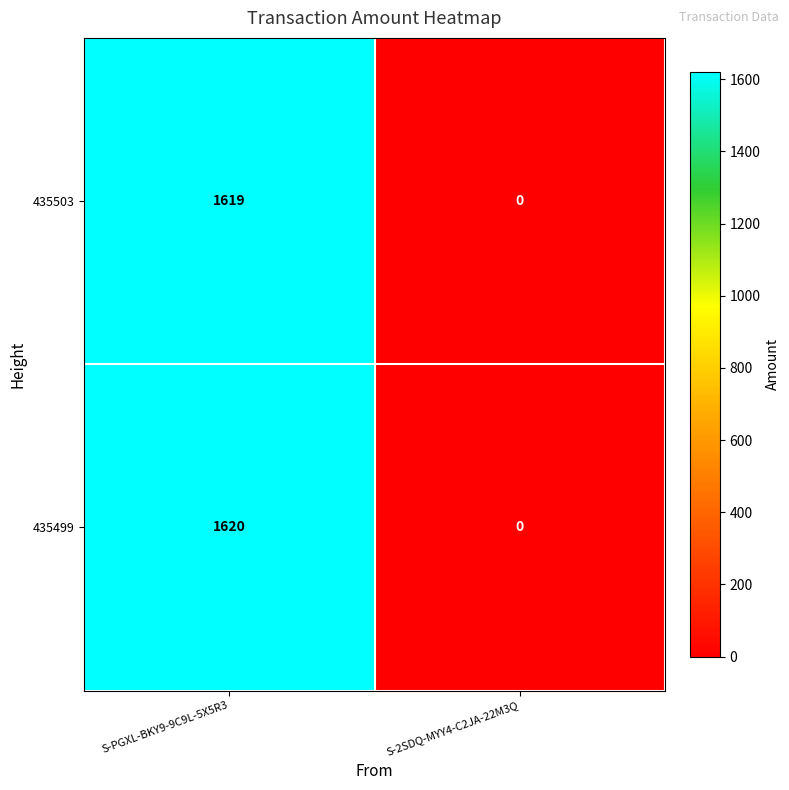

At which category is the sum across all series the highest?

S-PGXL-BKY9-9C9L-5X5R3